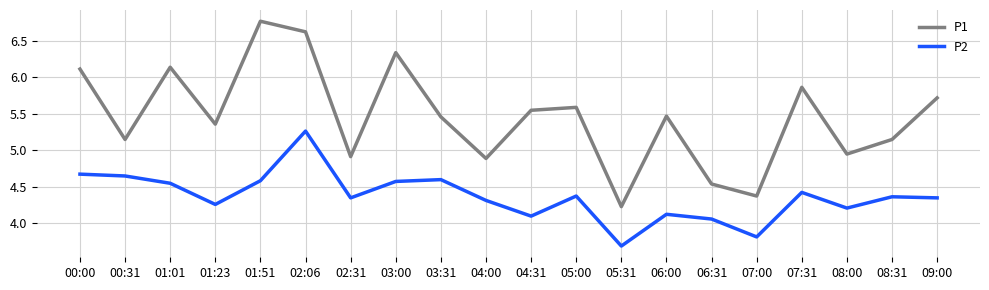

What are all the series names shown in the legend?

P1, P2